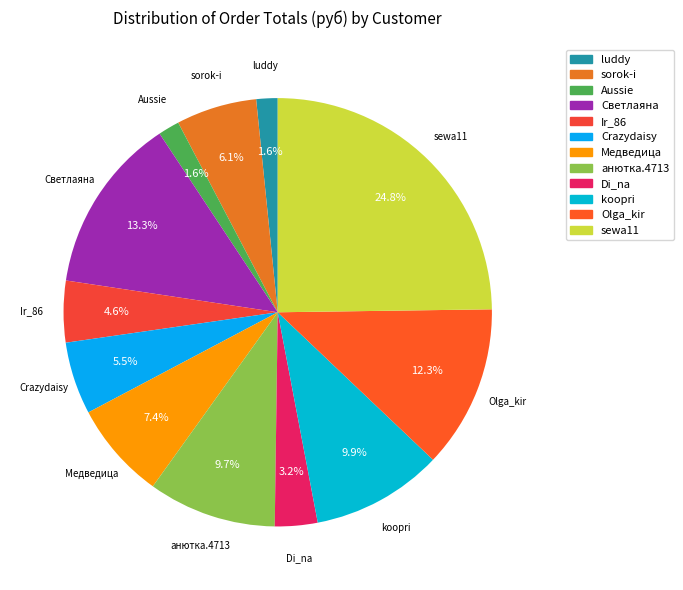

The Светлаяна slice represents 7% of the pie. True or false?

False